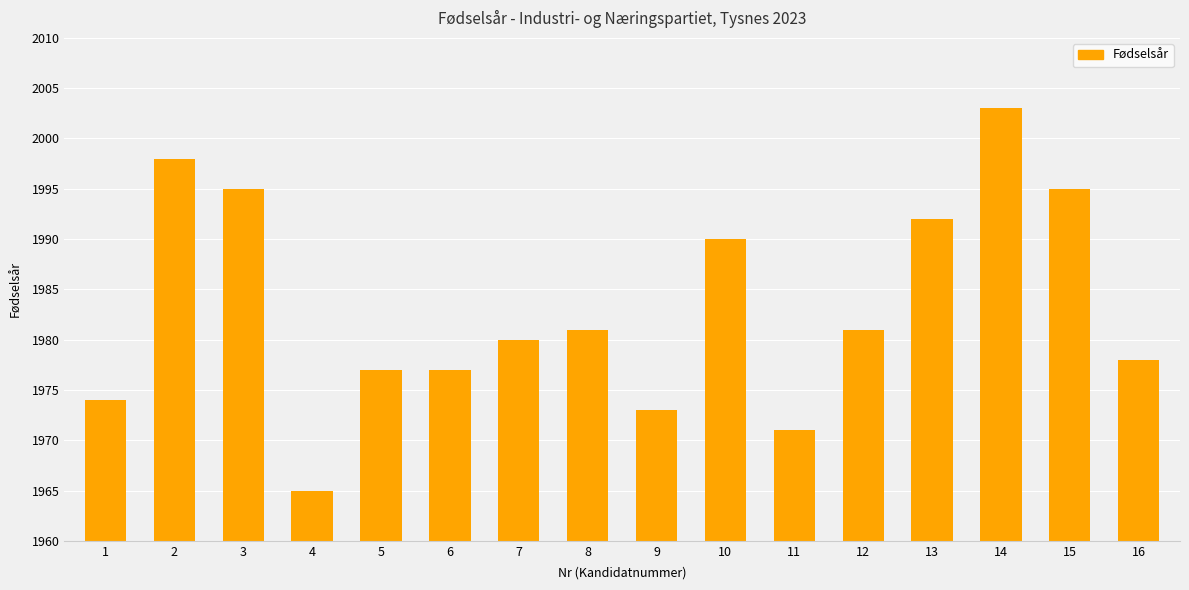

Does the chart contain stacked bars?

No